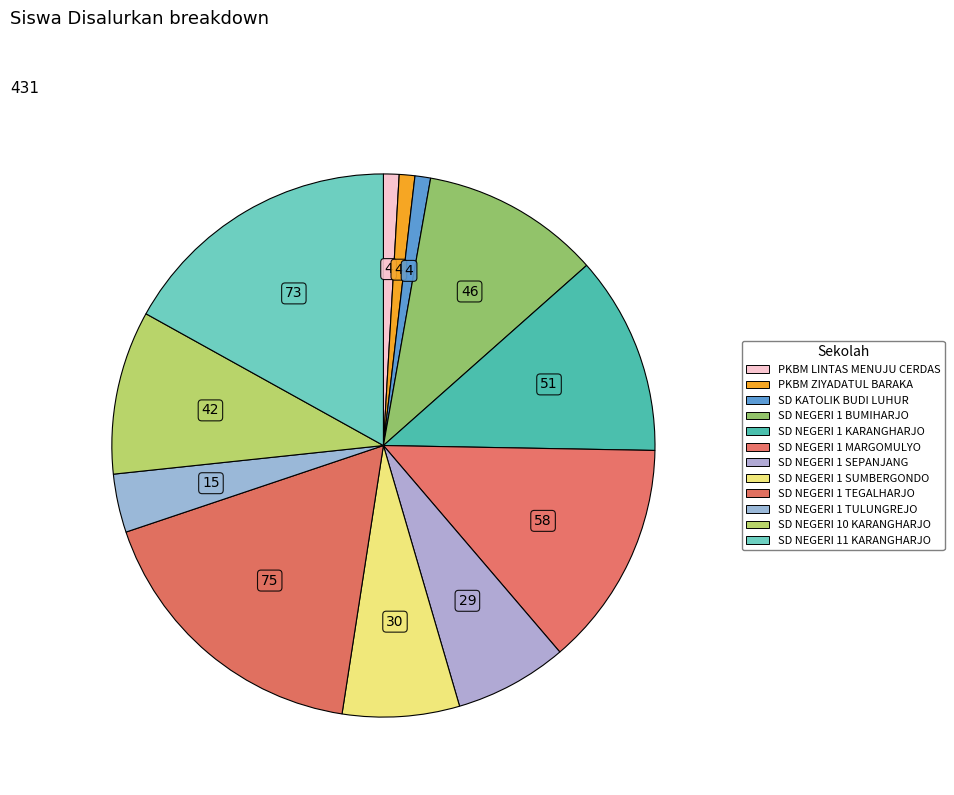

Does SD NEGERI 1 MARGOMULYO account for over 50% of the chart?

No